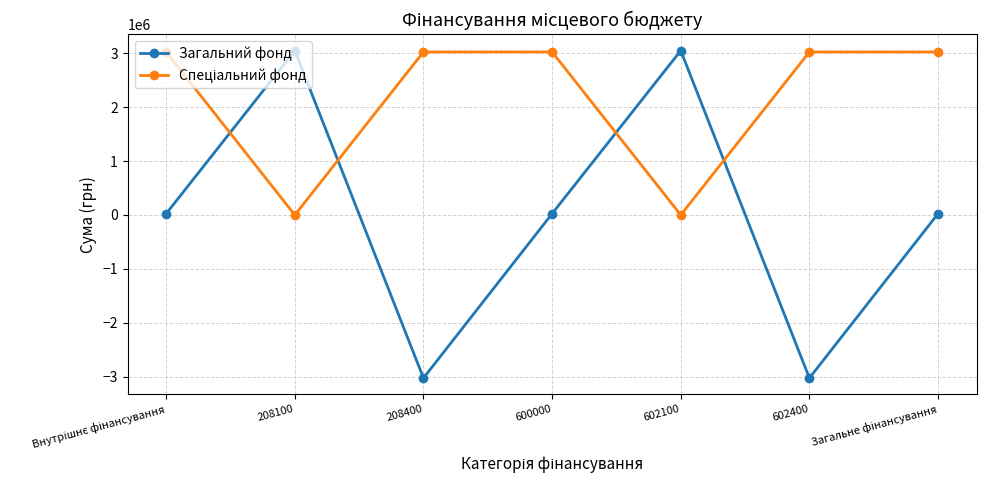

Where is the first local maximum for Загальний фонд?

208100